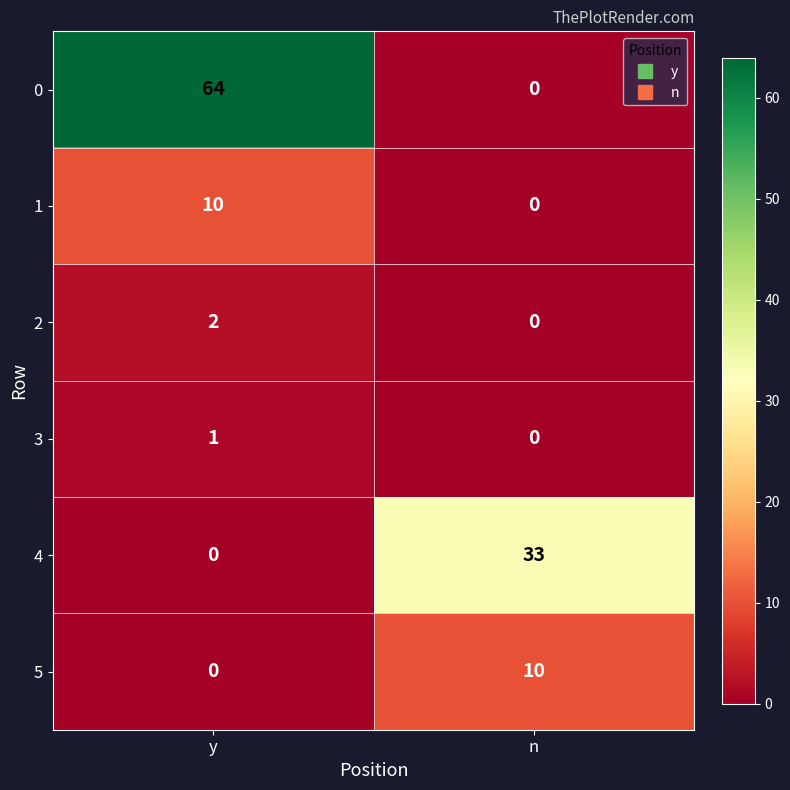

True or false: 1 has a value of 7 at n.

False